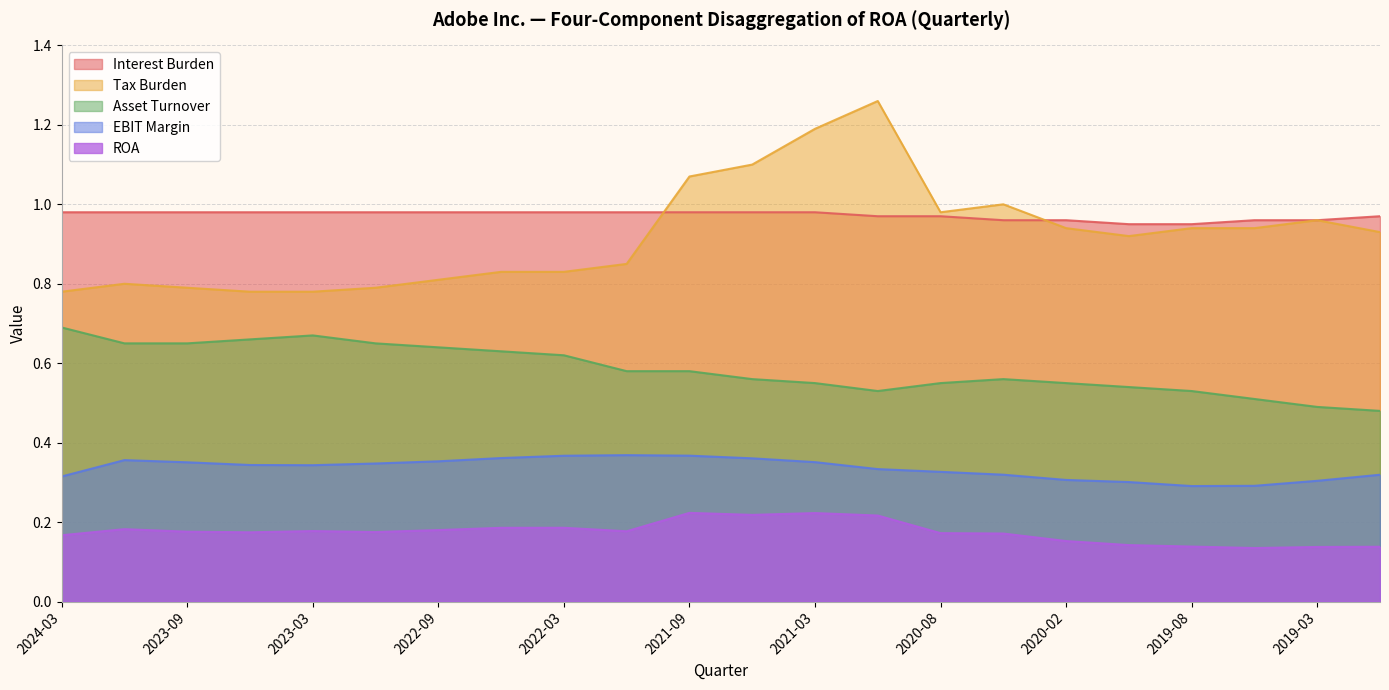

Read the EBIT Margin value at 2021-09.

0.4